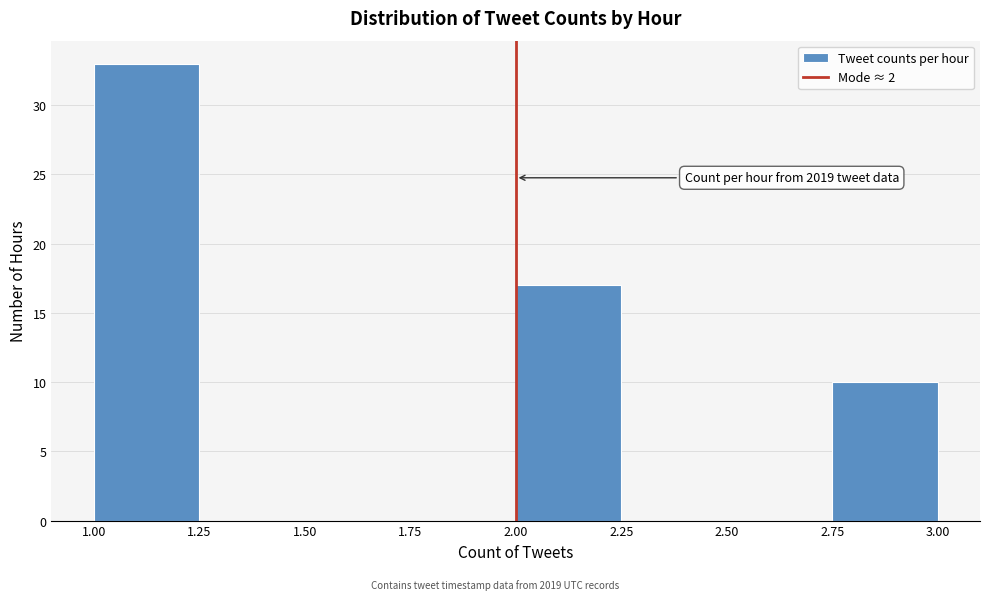

Which range on the x-axis has the tallest bar?

1.00 to 1.25